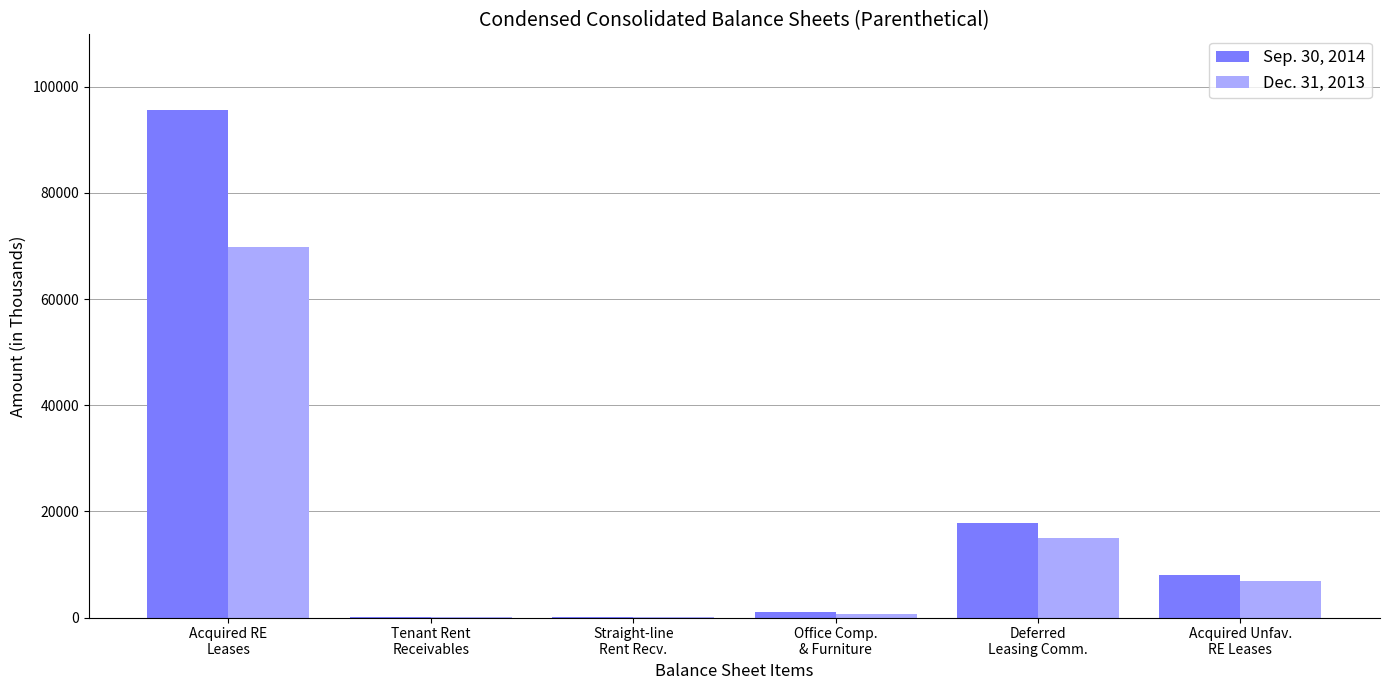

The Dec. 31, 2013 series shows 5781 at Deferred
Leasing Comm.. True or false?

False